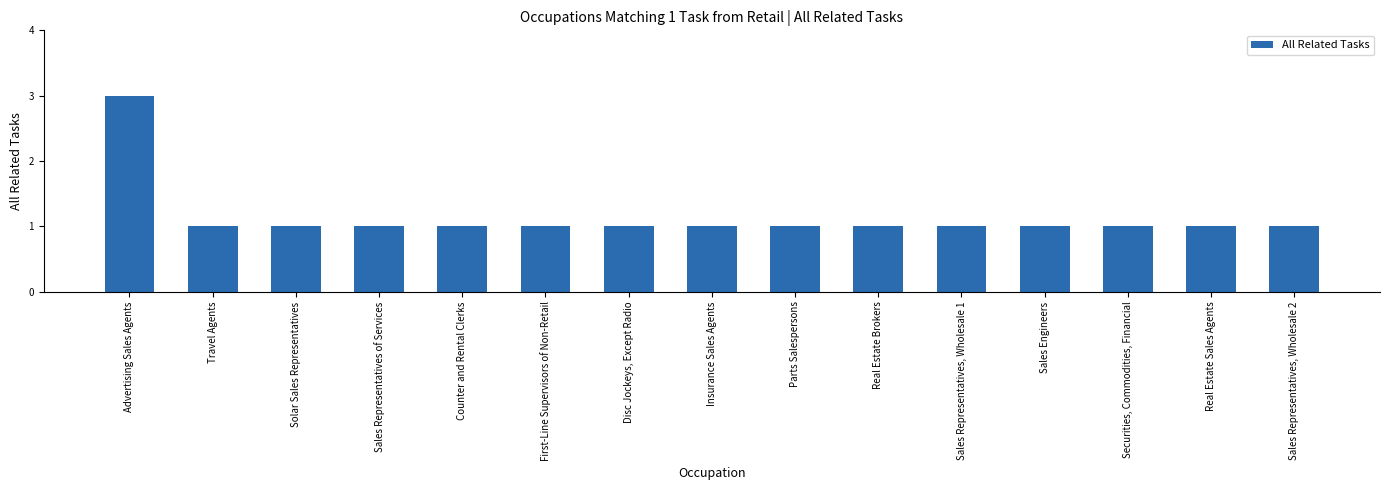

What is the smallest value displayed?

1